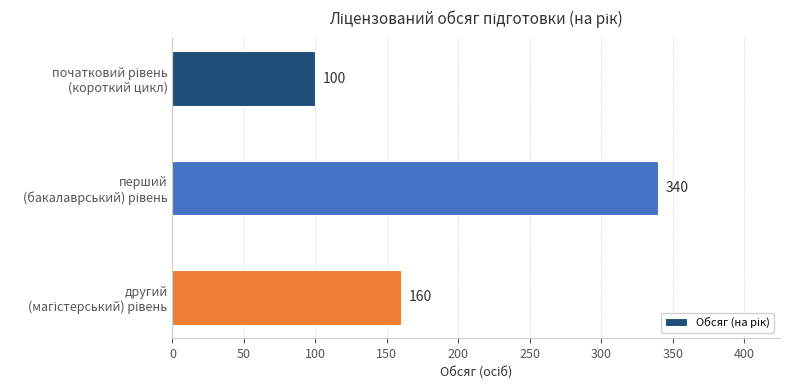

What is the greatest value displayed?

340